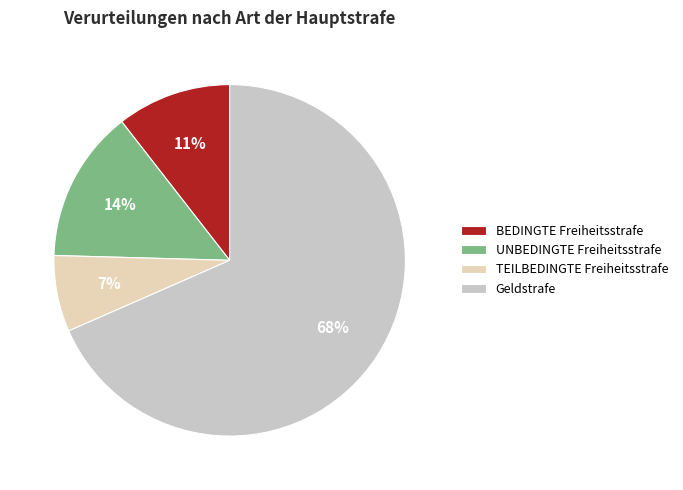

Rank the categories by value from lowest to highest.

TEILBEDINGTE Freiheitsstrafe, BEDINGTE Freiheitsstrafe, UNBEDINGTE Freiheitsstrafe, Geldstrafe